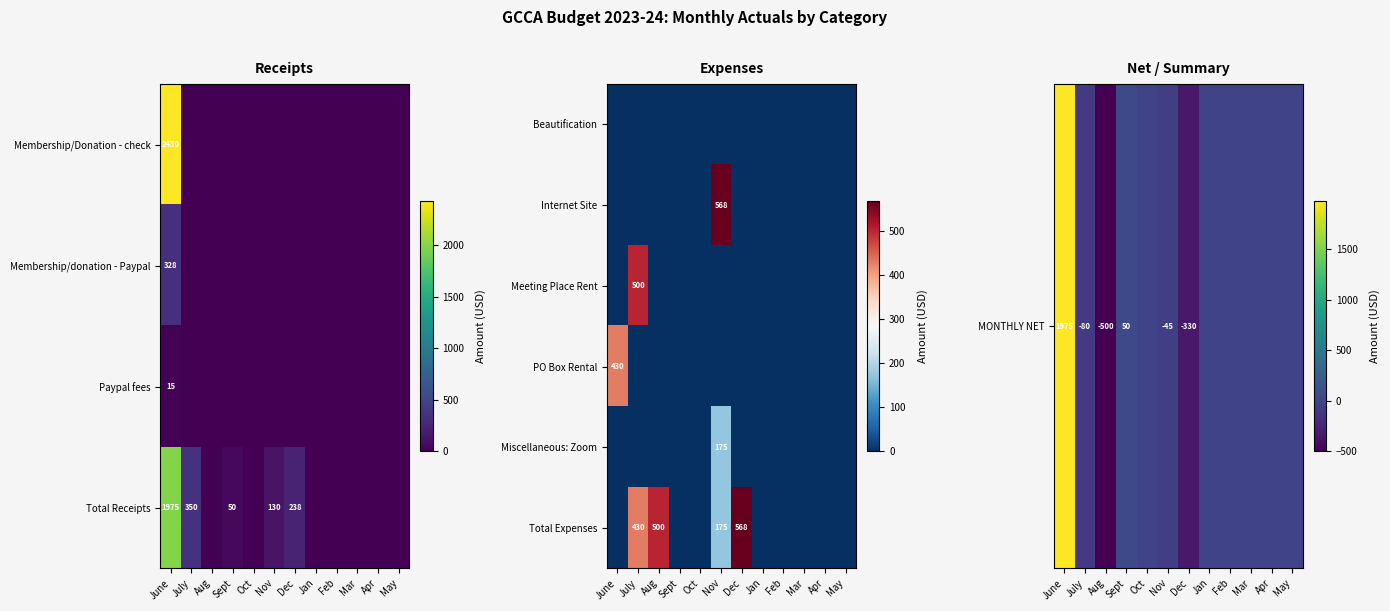

What is the difference between the Total Receipts values at June and July?

1625